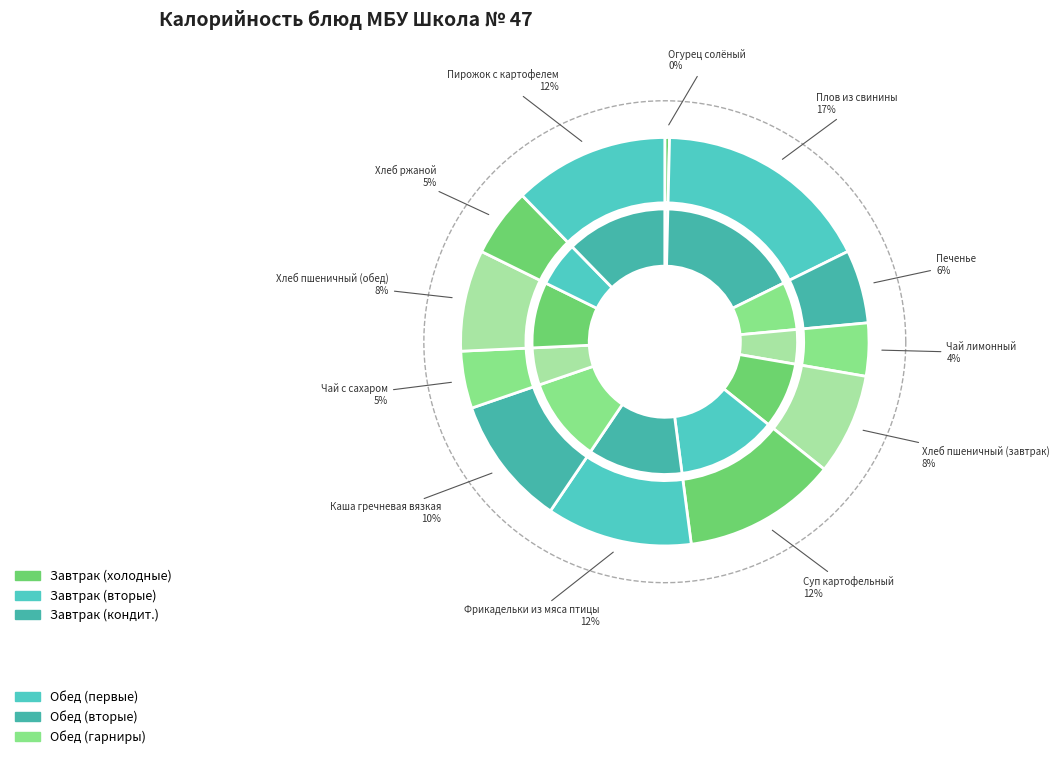

Is it true that Каша гречневая вязкая is 10% of the pie?

True